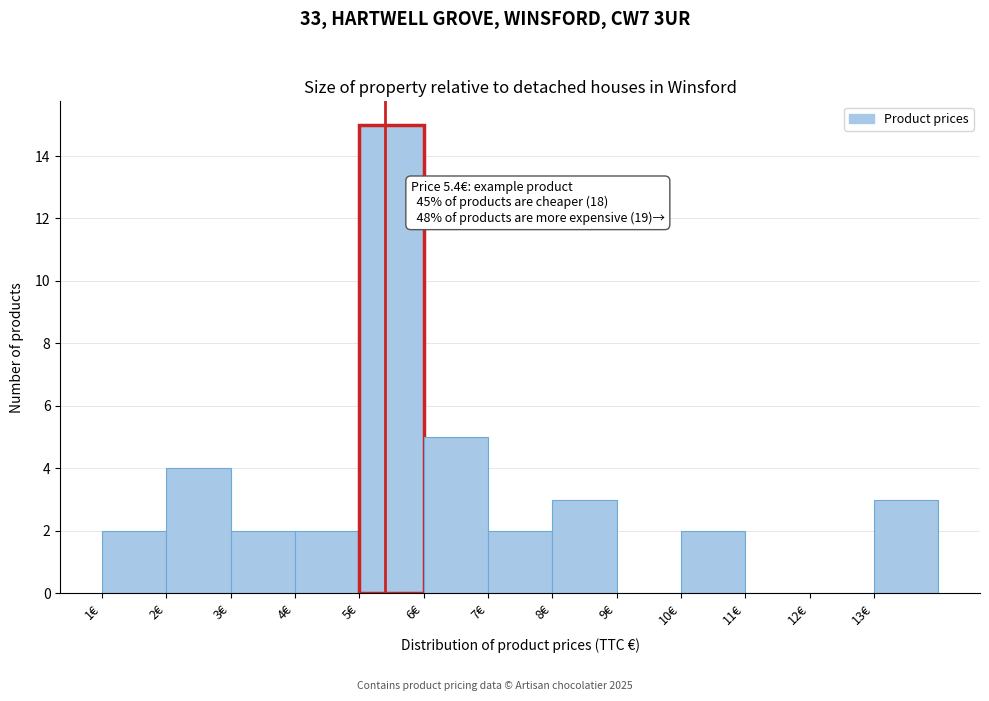

Which range on the x-axis has the tallest bar?

5 to 6